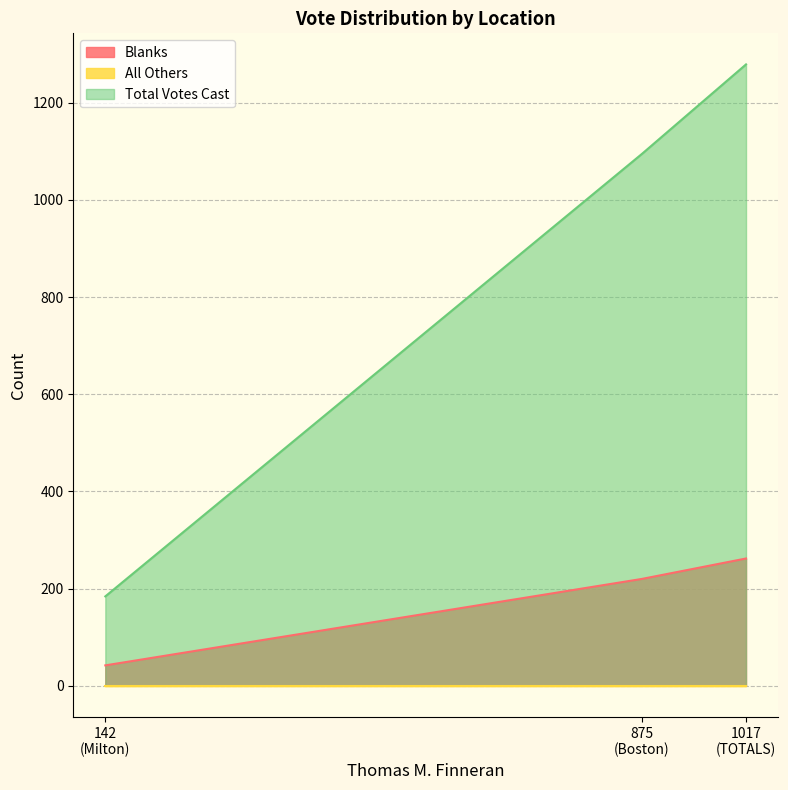

What is the sum of all Blanks values?

524